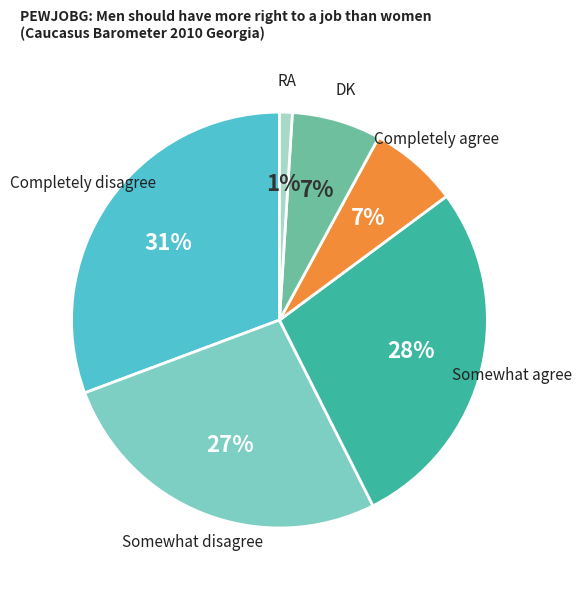

To the nearest percent, what is the difference between the largest and smallest slice percentages?

30%